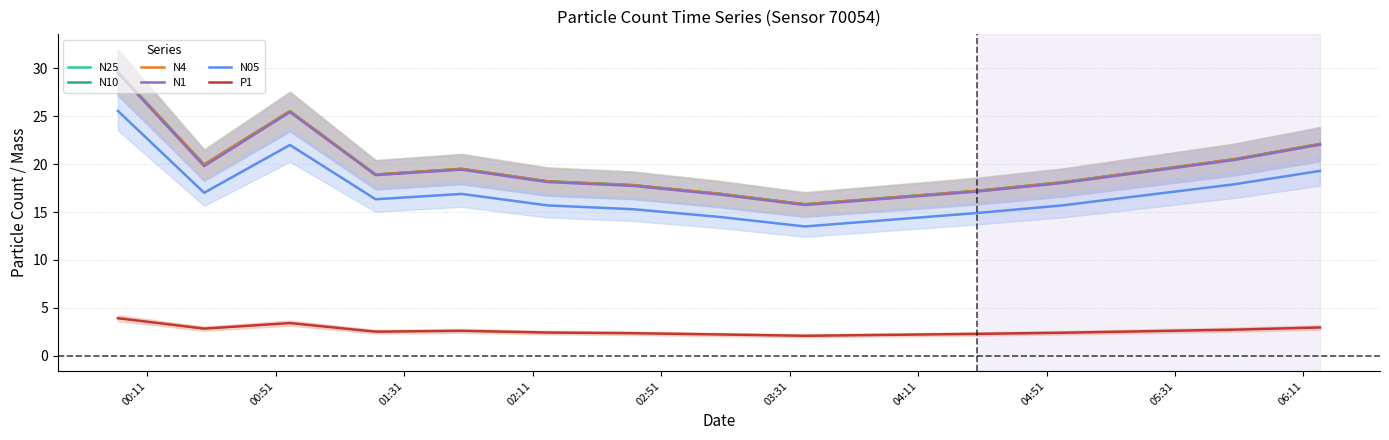

True or false: N05 and P1 intersect in this chart.

False